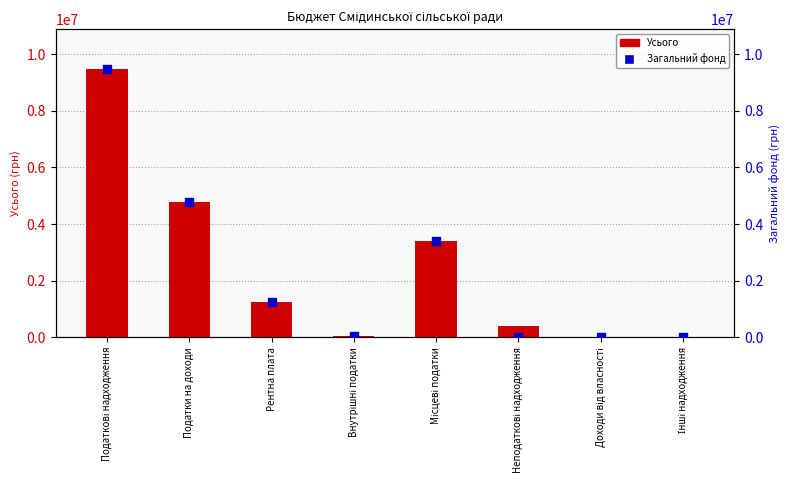

Which series contains the lowest Y value?

Усього